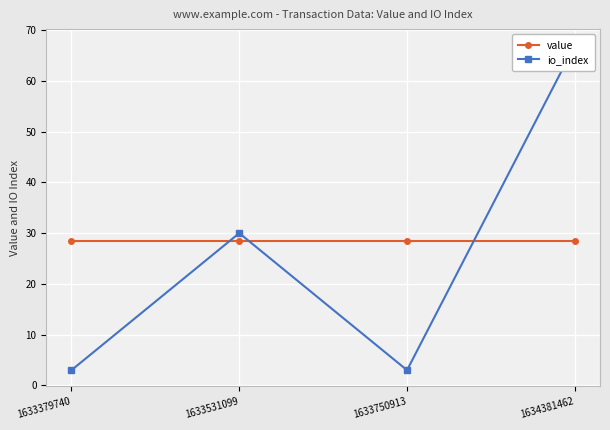

Count the io_index values in the range 3 to 67.

4